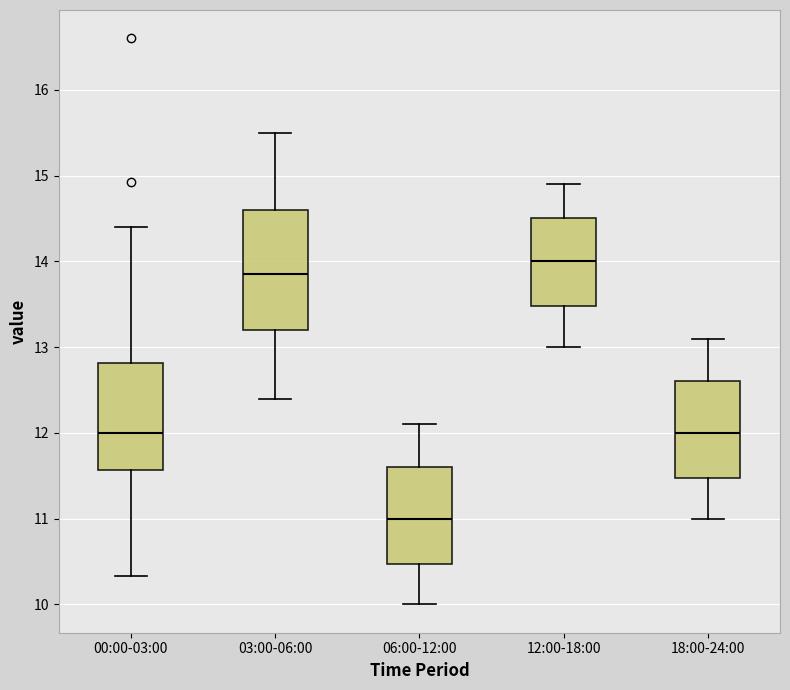

Reading left to right, transcribe this box plot: for each box, give where its median line is, the range the box spans, and where its two whiskers end, as read against the y-axis. The values are not printed on the chart, so give them approximately, as read against the axis.

00:00-03:00: median 12.0, box 11.6 to 12.8, whiskers 10.3 to 14.4
03:00-06:00: median 13.9, box 13.2 to 14.6, whiskers 12.4 to 15.5
06:00-12:00: median 11.0, box 10.5 to 11.6, whiskers 10.0 to 12.1
12:00-18:00: median 14.0, box 13.5 to 14.5, whiskers 13.0 to 14.9
18:00-24:00: median 12.0, box 11.5 to 12.6, whiskers 11.0 to 13.1